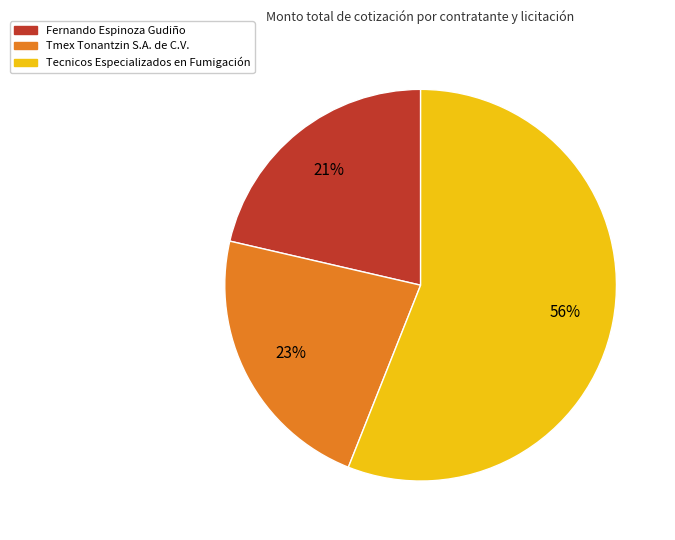

To the nearest percent, what is the difference between the largest and smallest slice percentages?

35%